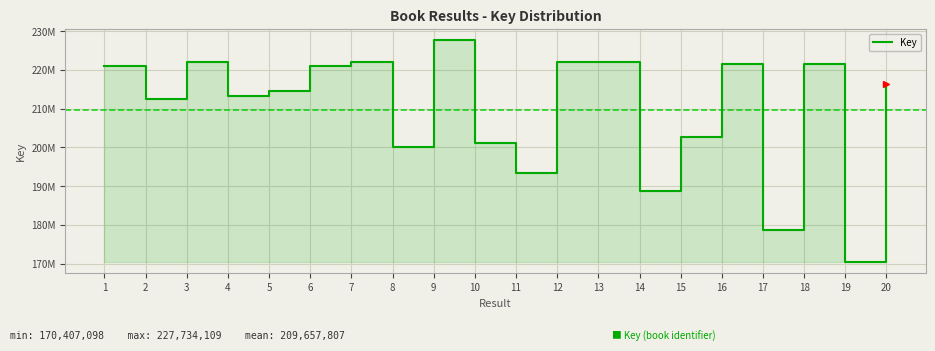

What is the difference between the values at 11 and 14?

4525583